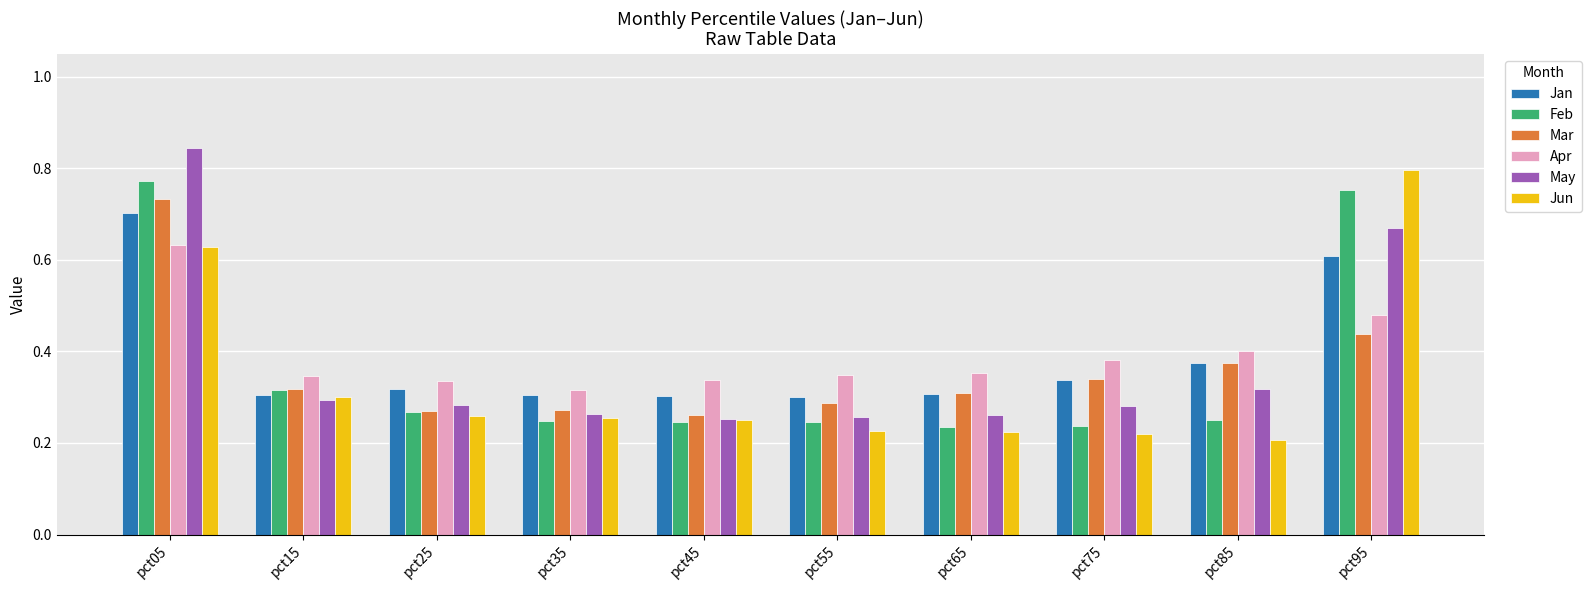

At which category is the sum across all series the highest?

pct05